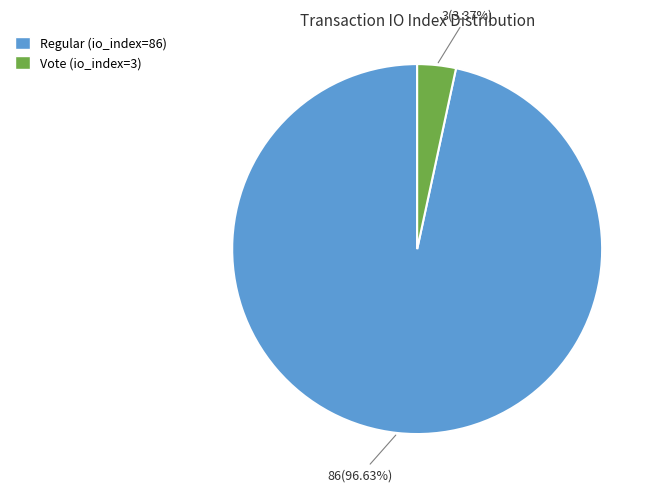

Combined, do Regular (io_index=86) and Vote (io_index=3) account for over 50%?

Yes